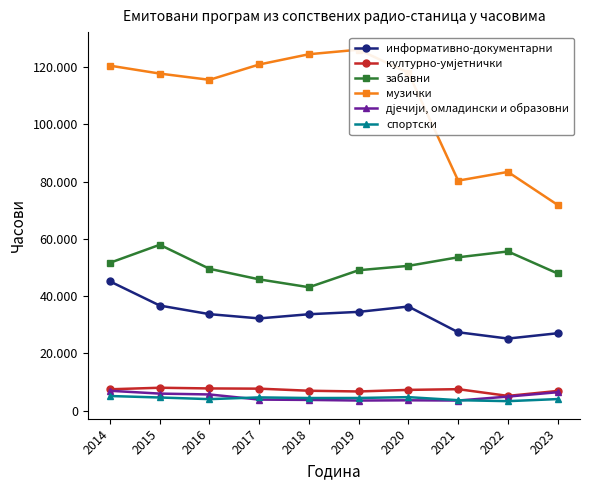

At which label does информативно-документарни first exceed 33695?

2014